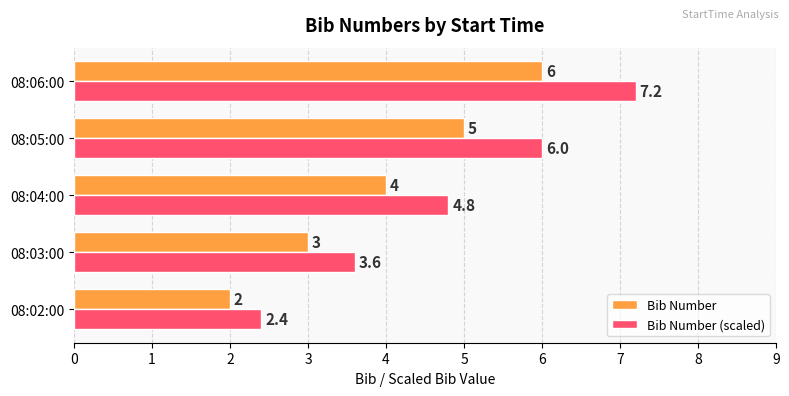

What is the sum of all Bib Number (scaled) values?

24.0